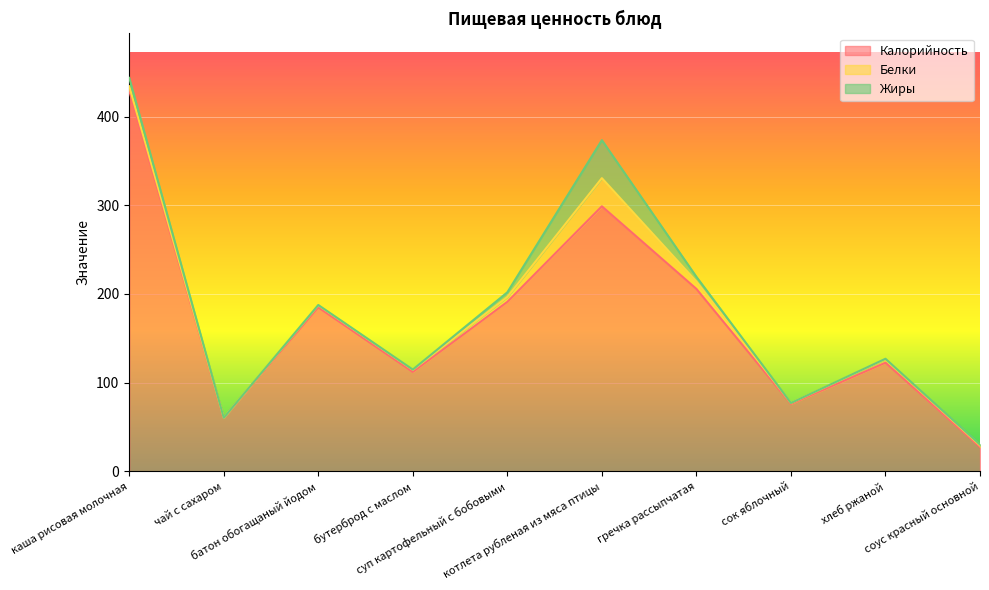

List the series in order of their peak value, lowest first.

Белки, Жиры, Калорийность